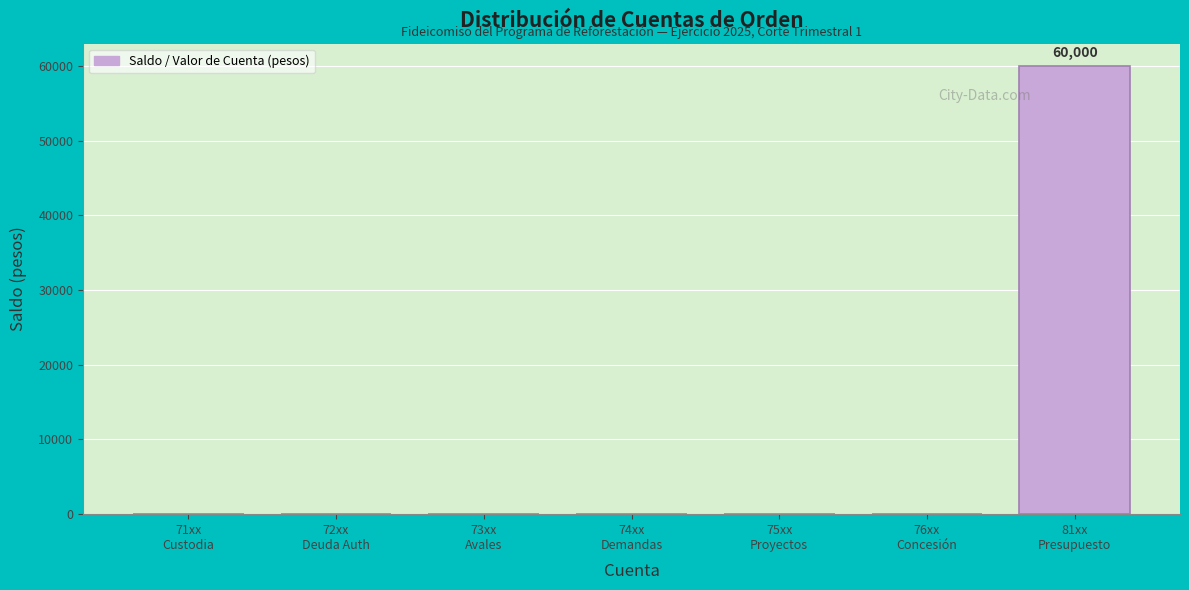

What is the maximum value shown in the chart?

60000